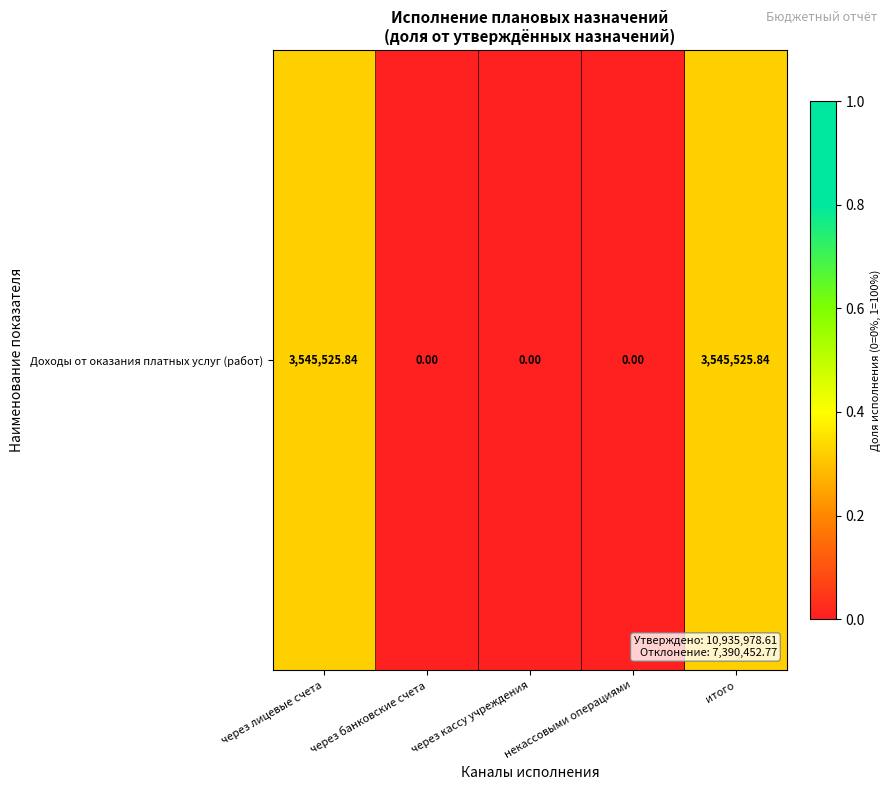

What is the sum of all values?

0.6